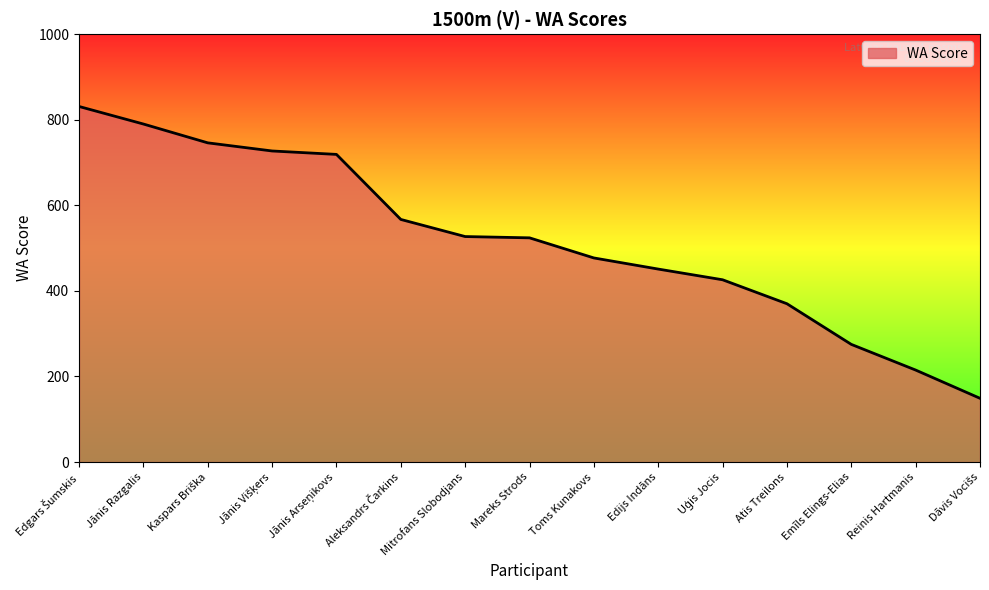

What is the change in value from Atis Treilons to Reinis Hartmanis?

-155